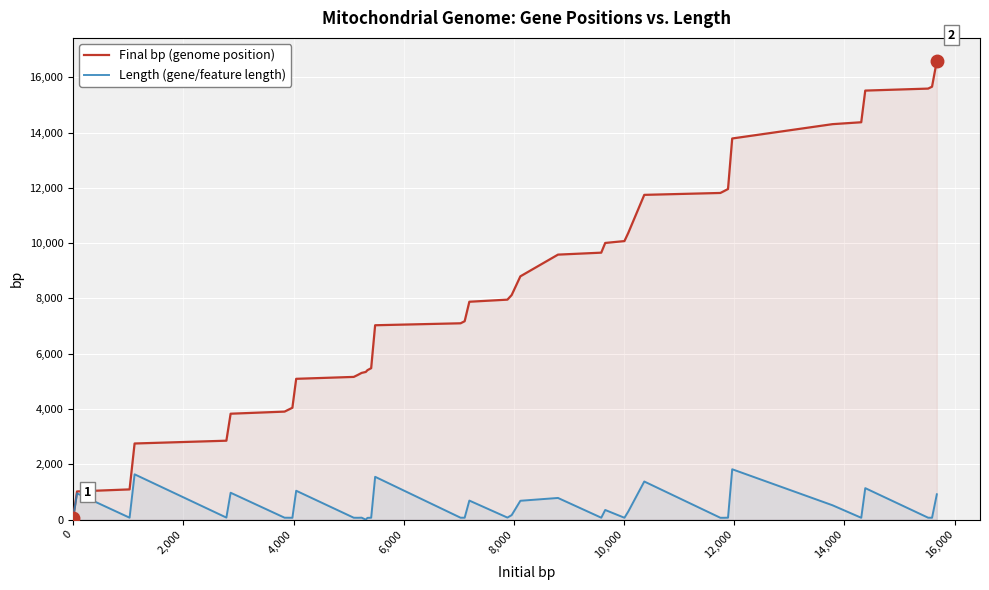

How many interior local peaks does the Length (gene/feature length) series have?

12